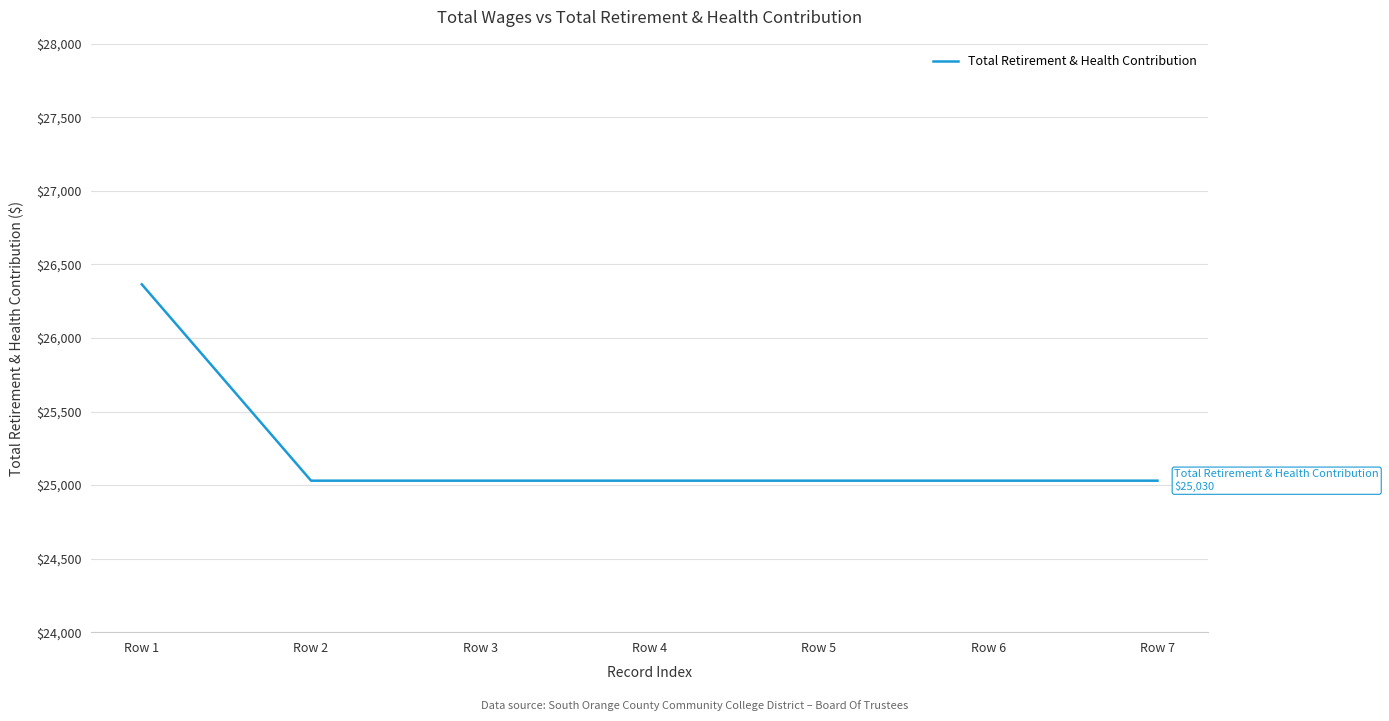

What is the sum of the values at Row 4 and Row 7?

50060